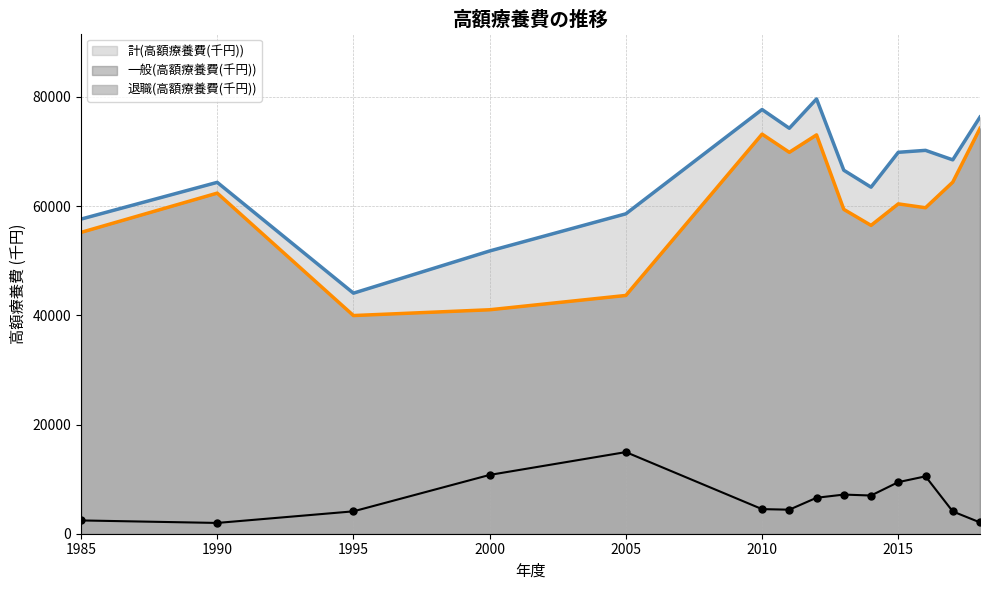

What is the difference between the maximum and second lowest values in the 一般(高額療養費(千円)) series?

33227